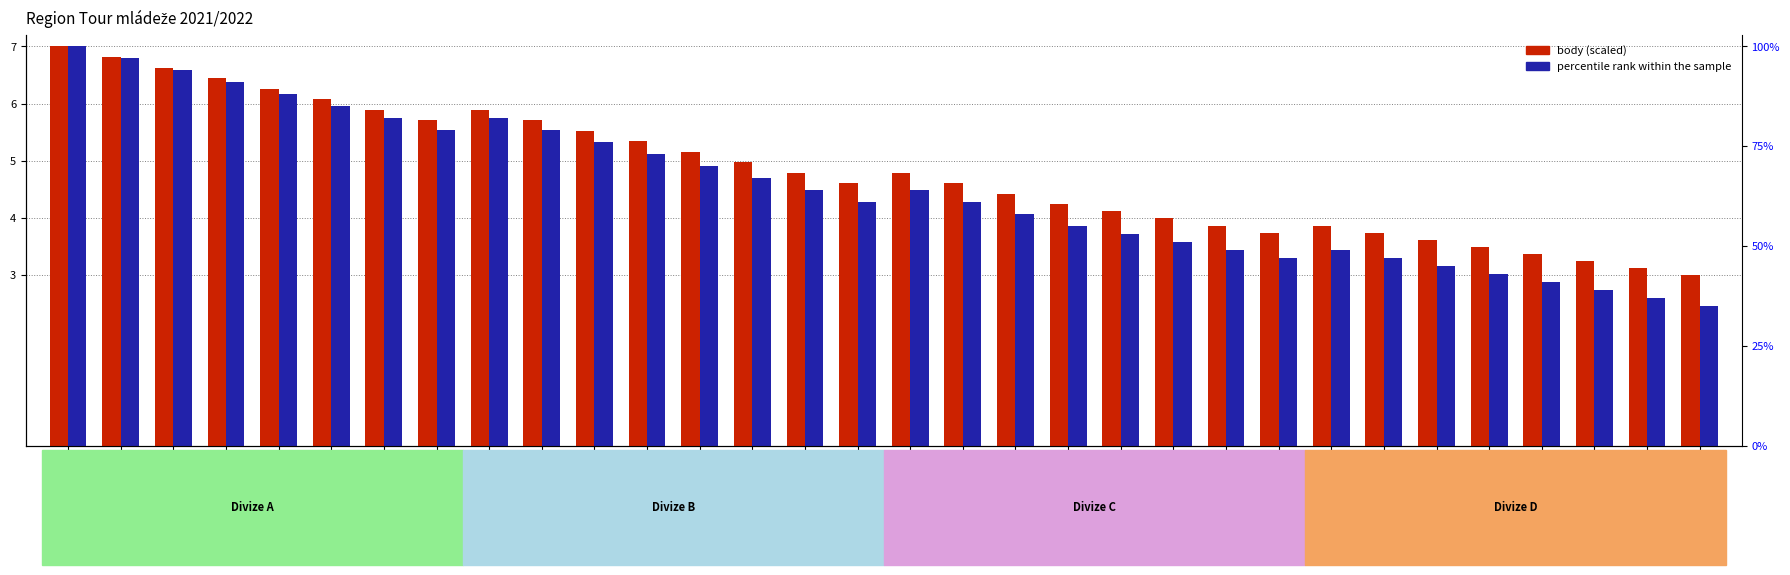

Which series has the largest total across all categories?

body (scaled)